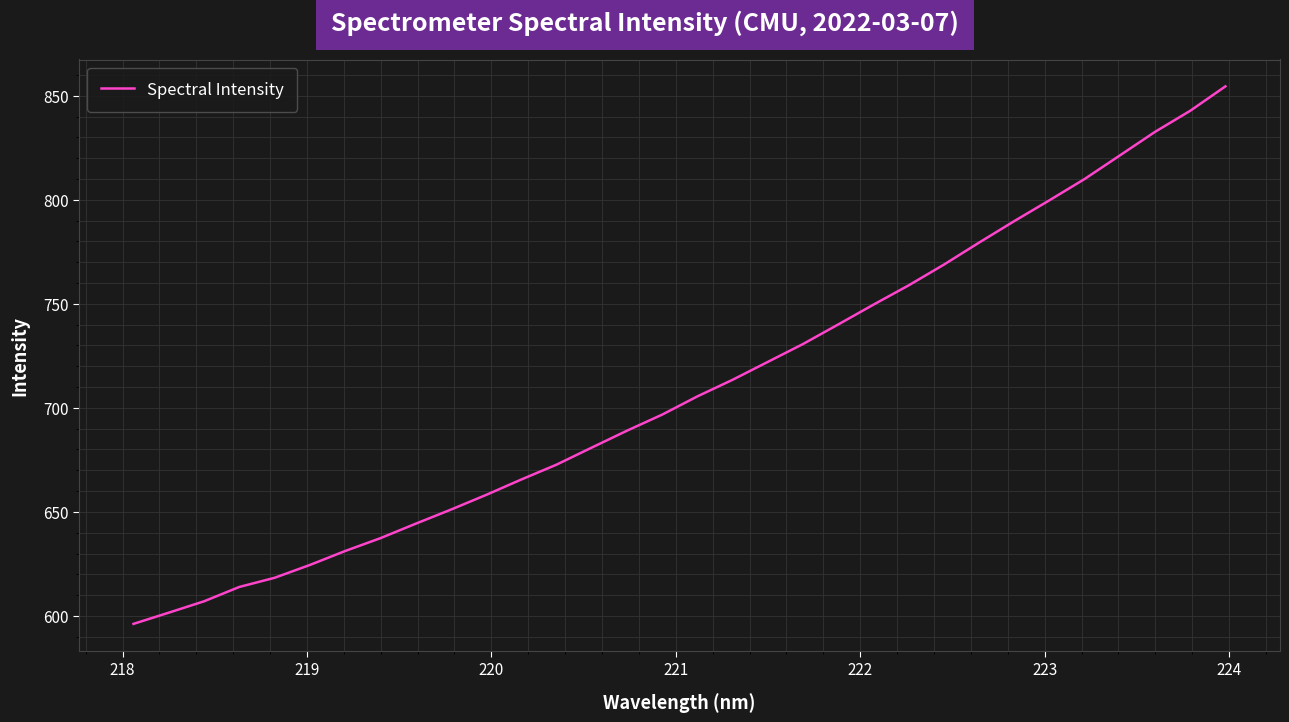

What is the greatest value displayed?

854.5